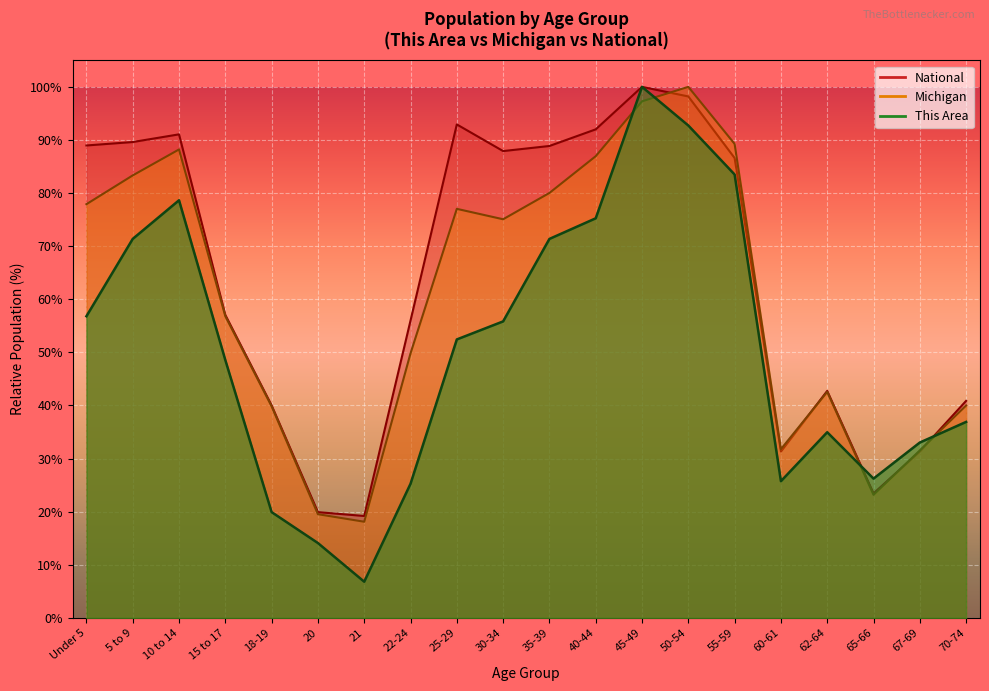

How many categories are shown in the chart?

20